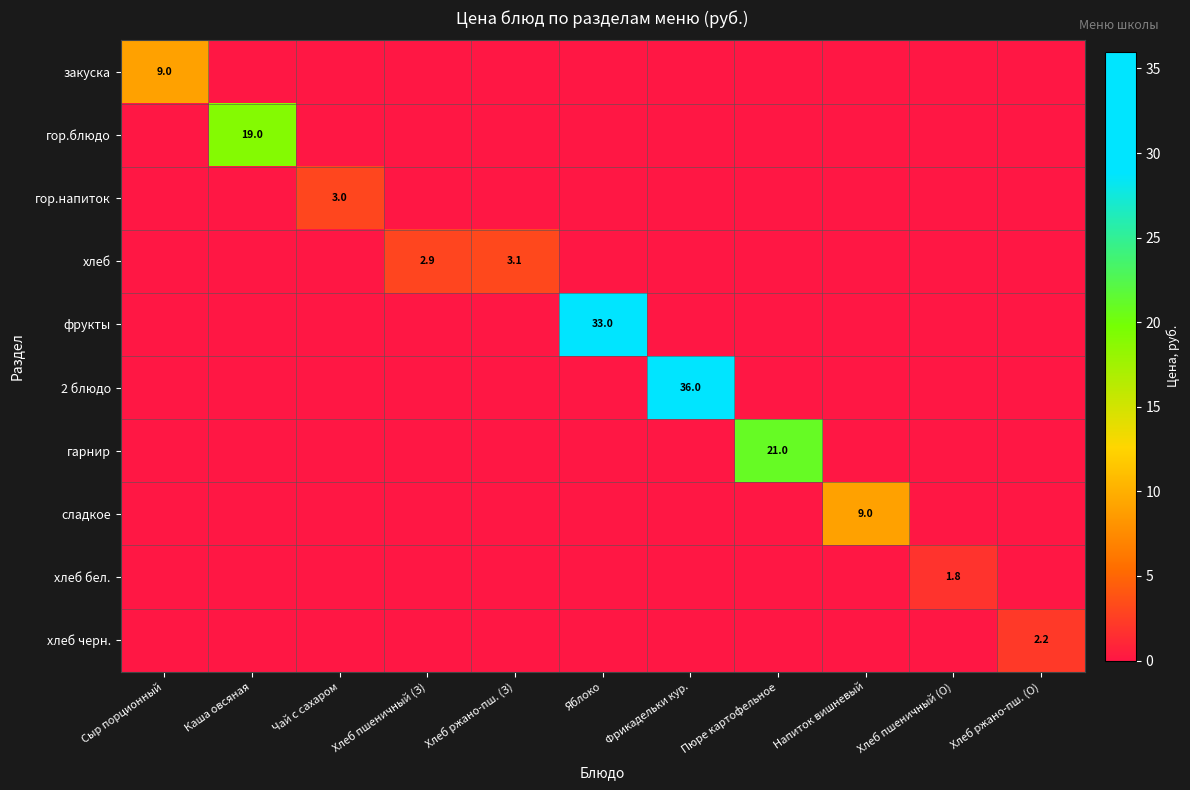

The value of гор.напиток at Чай с сахаром is 3.0. True or false?

True